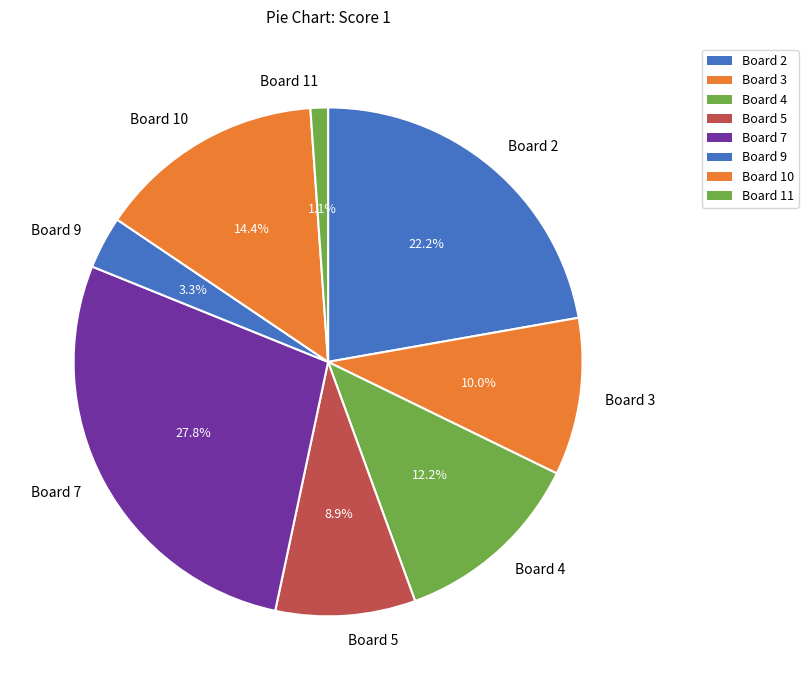

Which has a higher value, Board 11 or Board 9?

Board 9